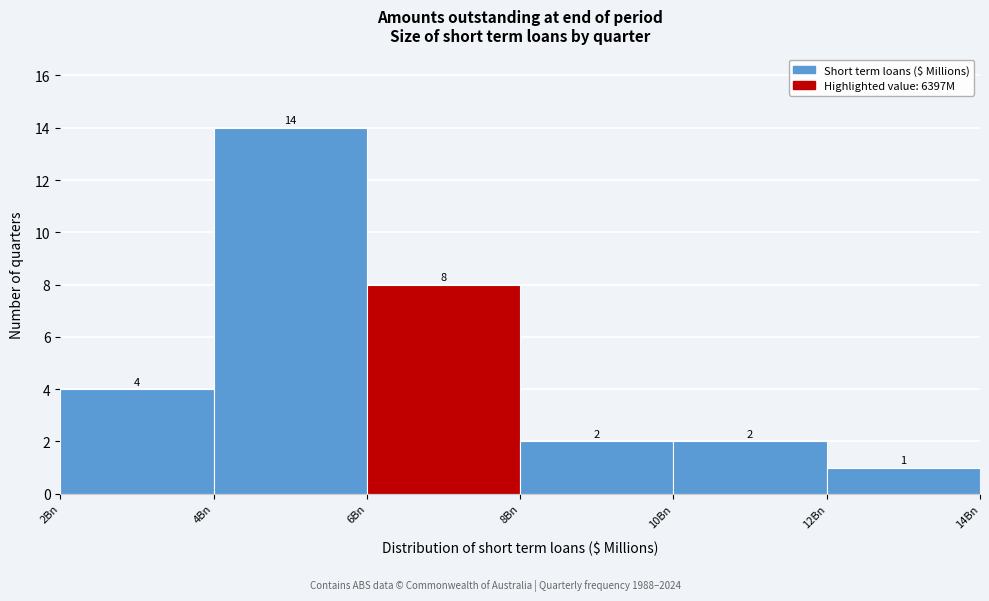

Reading left to right, what are all the values shown in this chart?

2Bn=4	4Bn=14	6Bn=8	8Bn=2	10Bn=2	12Bn=1